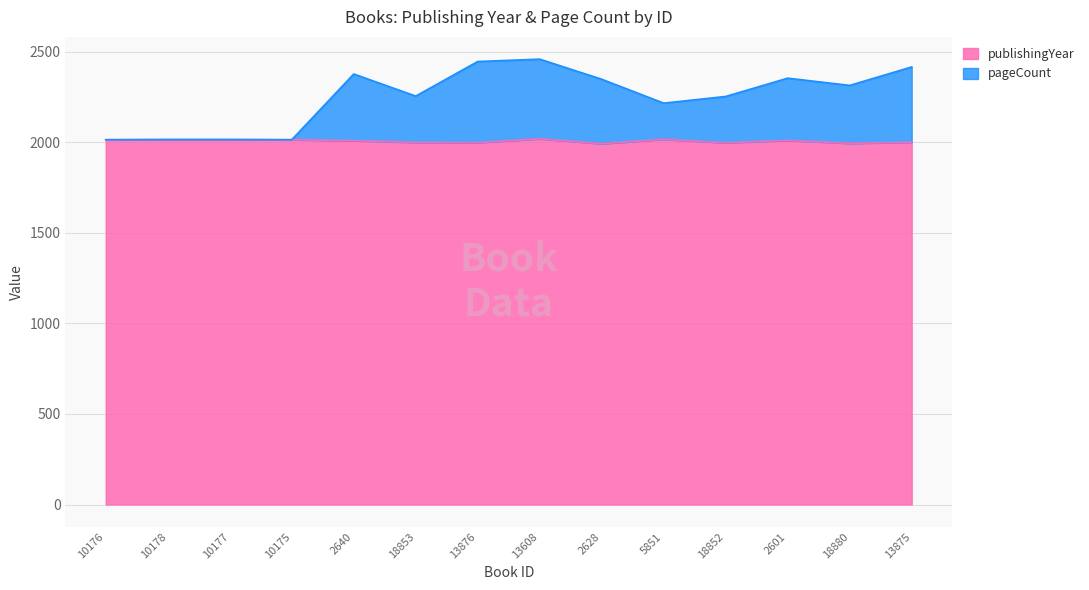

Is it true that publishingYear equals 2718 at 13608?

False